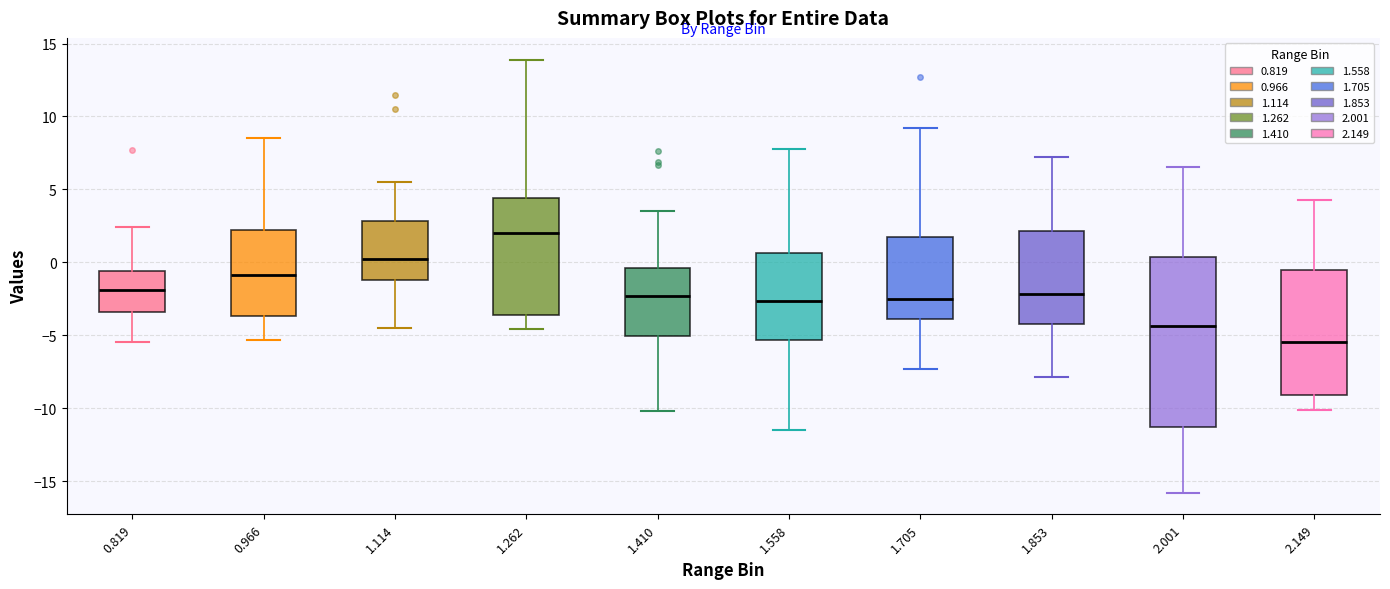

Reading left to right, read every box against the y-axis: the position of its median line, the range the box covers, and the ends of its whiskers. The values are not printed on the chart, so give them approximately, as read against the axis.

0.819: median -2.0, box -3.5 to -0.5, whiskers -5.5 to 2.5
0.966: median -1.0, box -3.5 to 2.0, whiskers -5.5 to 8.5
1.114: median 0.0, box -1.0 to 3.0, whiskers -4.5 to 5.5
1.262: median 2.0, box -3.5 to 4.5, whiskers -4.5 to 14.0
1.410: median -2.5, box -5.0 to -0.5, whiskers -10.0 to 3.5
1.558: median -2.5, box -5.5 to 0.5, whiskers -11.5 to 8.0
1.705: median -2.5, box -4.0 to 2.0, whiskers -7.5 to 9.0
1.853: median -2.0, box -4.0 to 2.0, whiskers -8.0 to 7.0
2.001: median -4.5, box -11.5 to 0.5, whiskers -16.0 to 6.5
2.149: median -5.5, box -9.0 to -0.5, whiskers -10.0 to 4.5